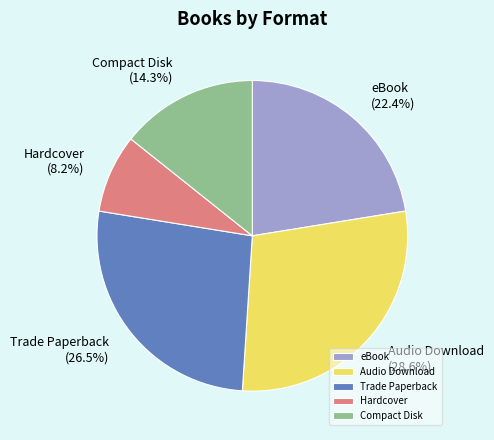

What is the ratio of the value at Compact Disk to the value at Audio Download?

0.5